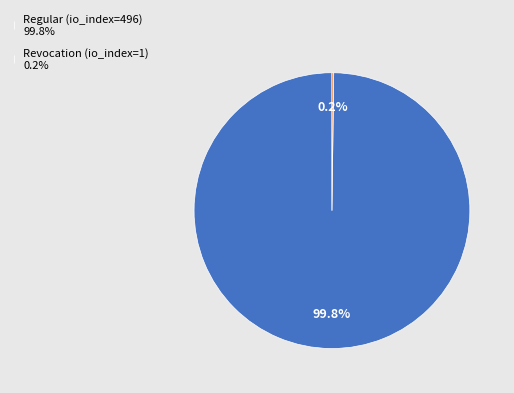

Is there a majority slice in this chart?

Yes